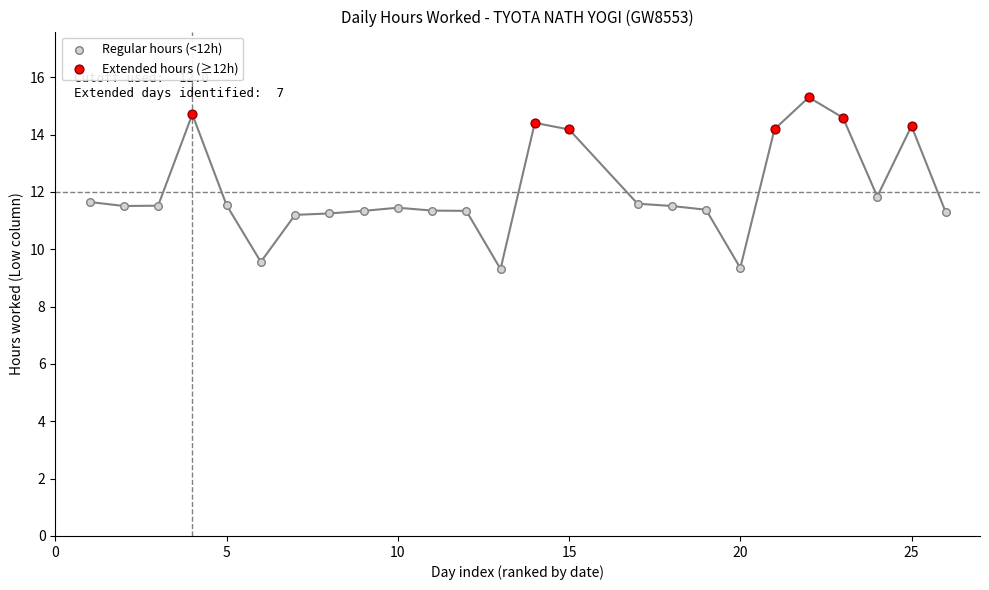

Which series reaches the maximum Y coordinate?

Extended hours (≥12h)